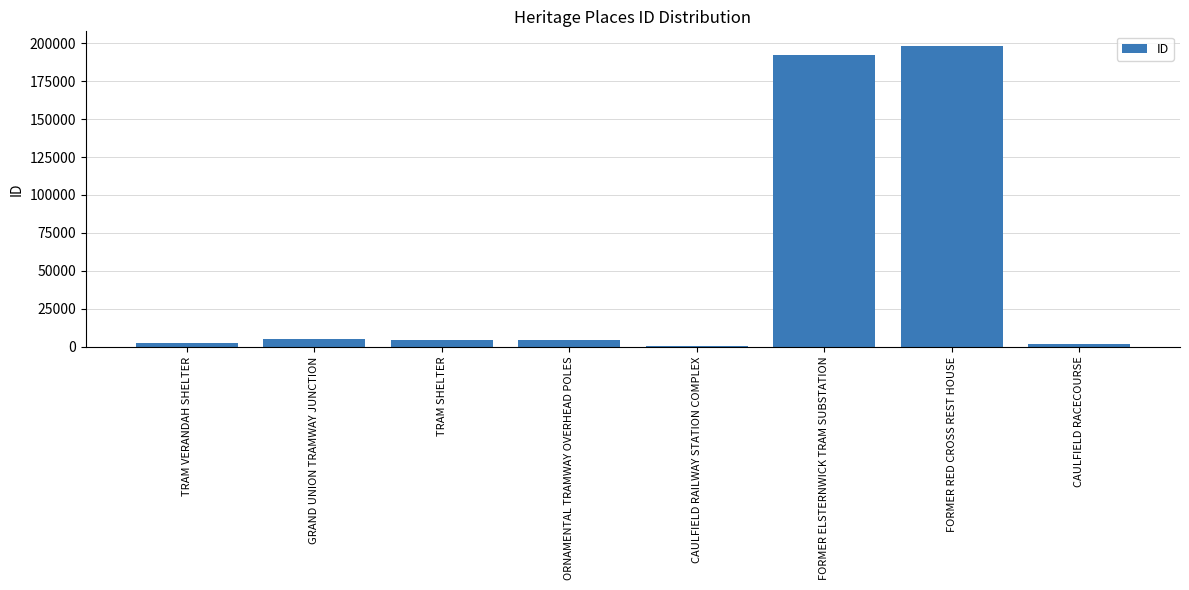

Which category has the highest value across all series?

FORMER RED CROSS REST HOUSE